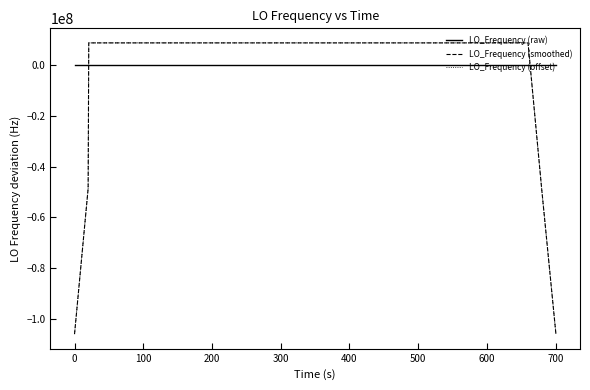

Rank the series by their average value, from highest to lowest.

LO_Frequency (smoothed), LO_Frequency (raw), LO_Frequency (offset)